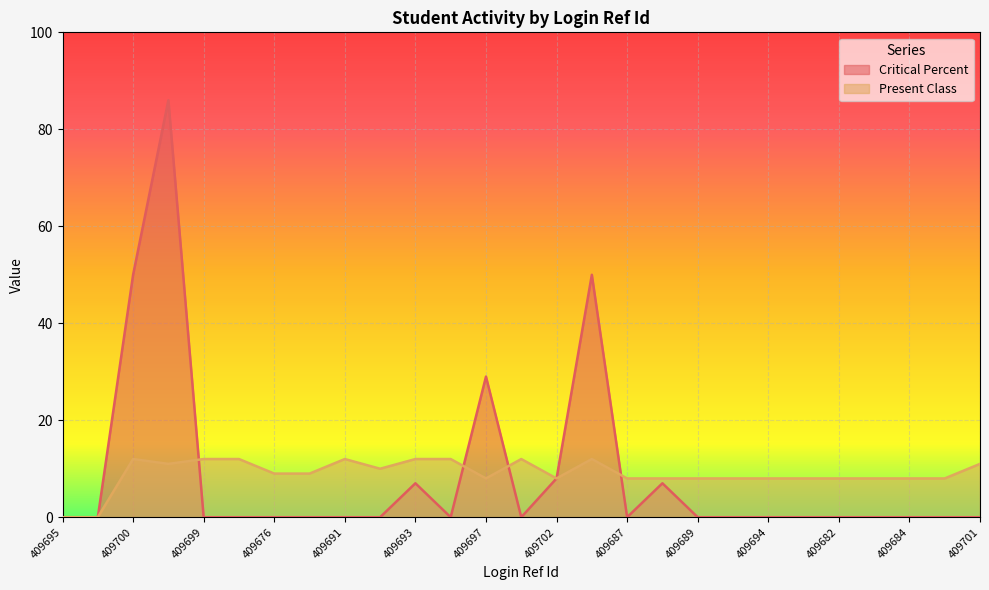

True or false: Critical Percent and Present Class intersect in this chart.

True